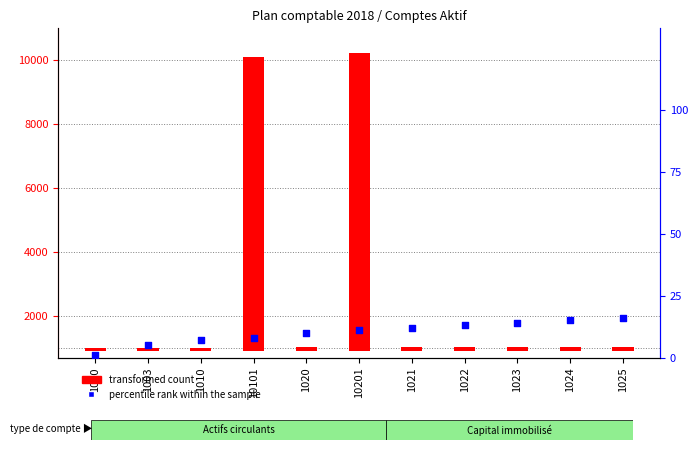

Which series has the largest Y range (max minus min)?

transformed count